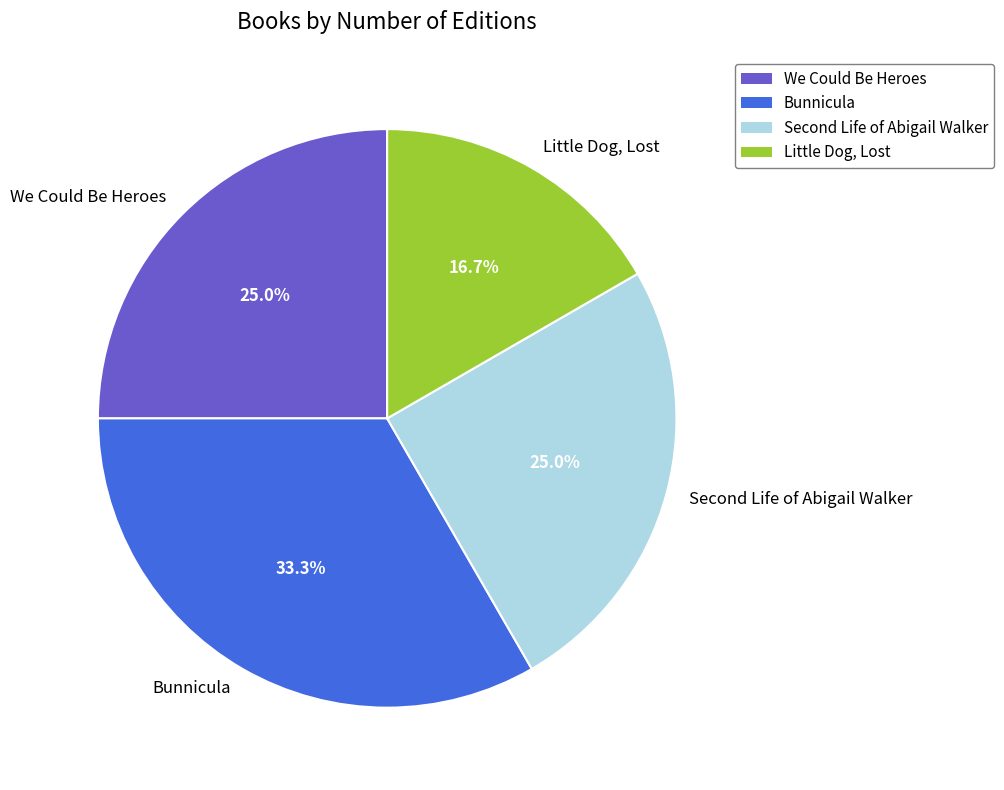

To the nearest percent, what percentage of the pie is We Could Be Heroes?

25%